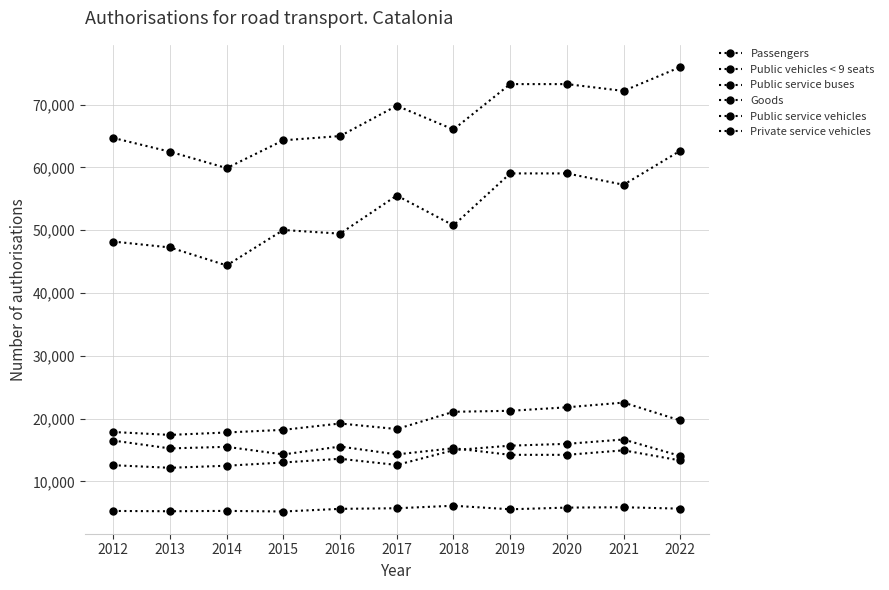

How many data points in Public service buses are less than 5620?

5